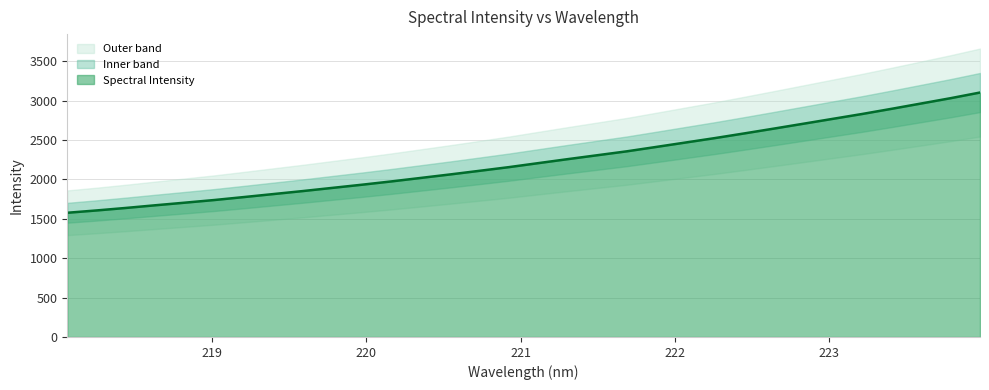

Count the number of data series in this chart.

1